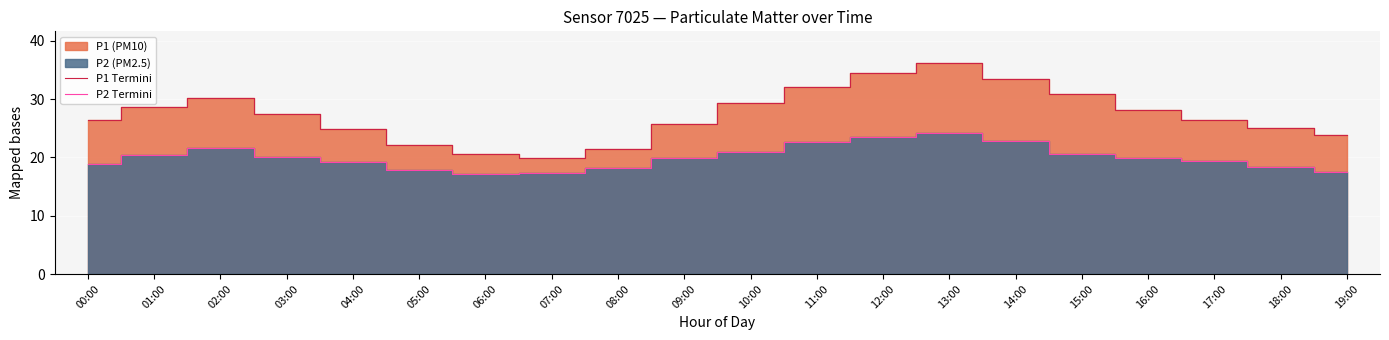

True or false: P2 Termini and P1 Termini intersect in this chart.

False